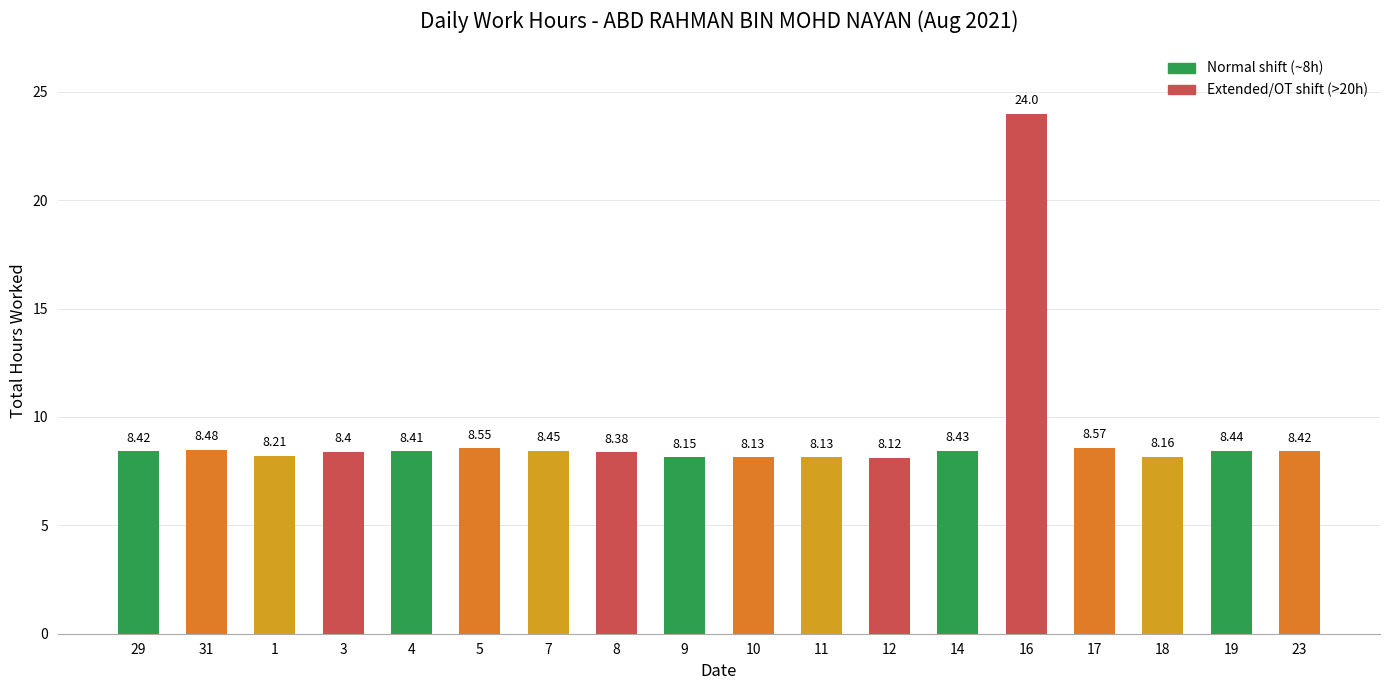

What is the sum of the values at 17 and 11?

16.7